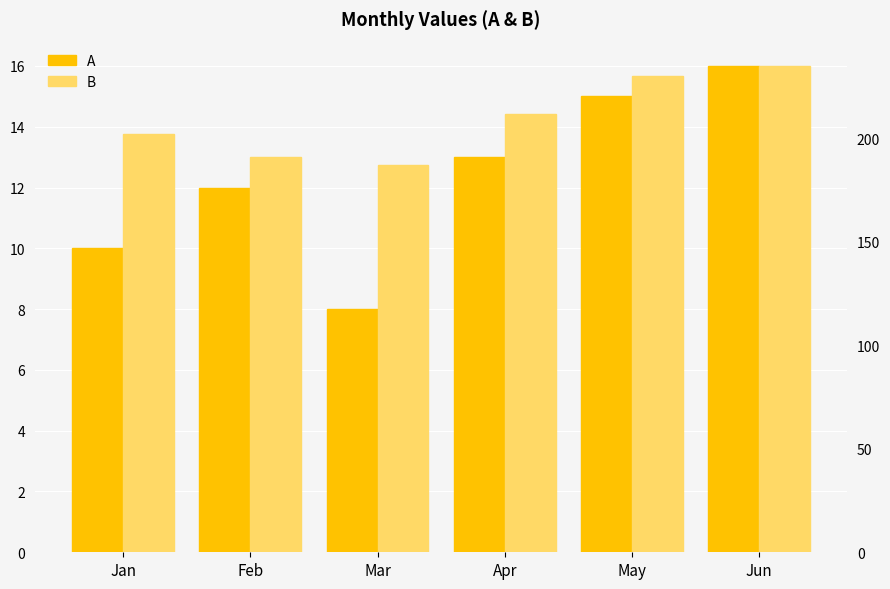

Which label corresponds to the largest value in the chart?

Jun